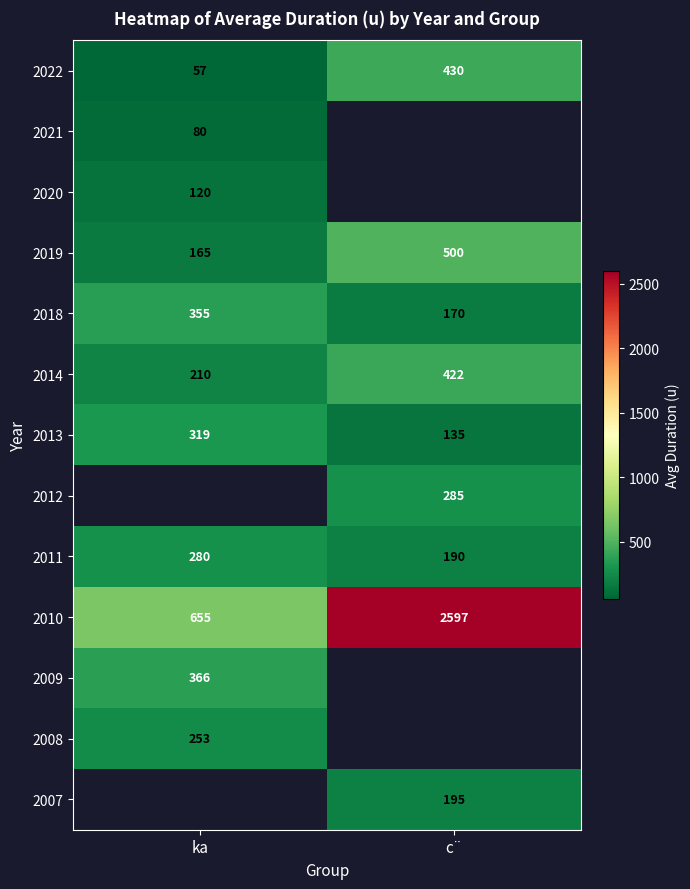

What is the difference between the maximum and minimum values in the 2011 series?

90